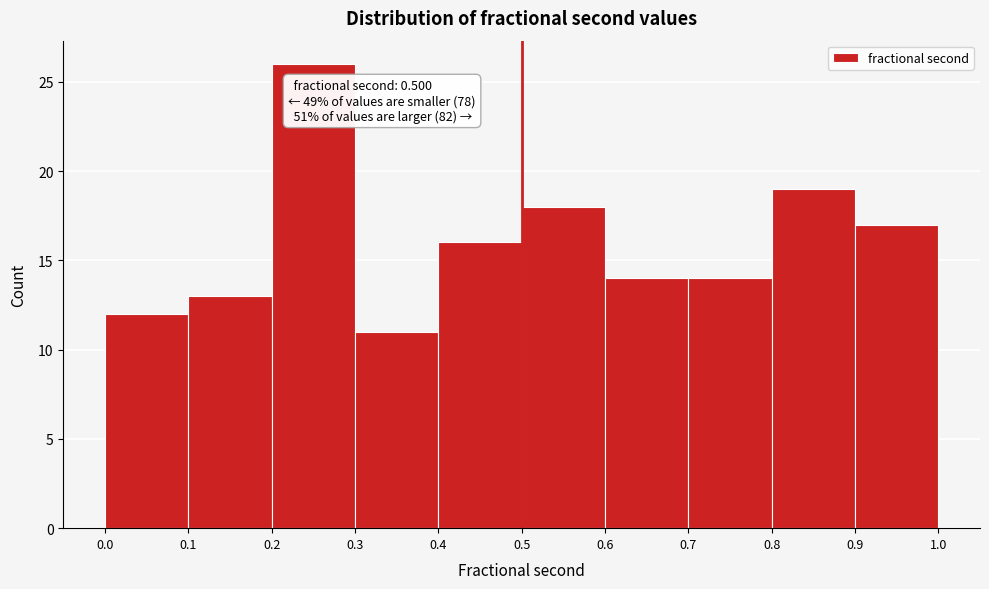

Over which range of the x-axis is the bar tallest?

0.2 to 0.3